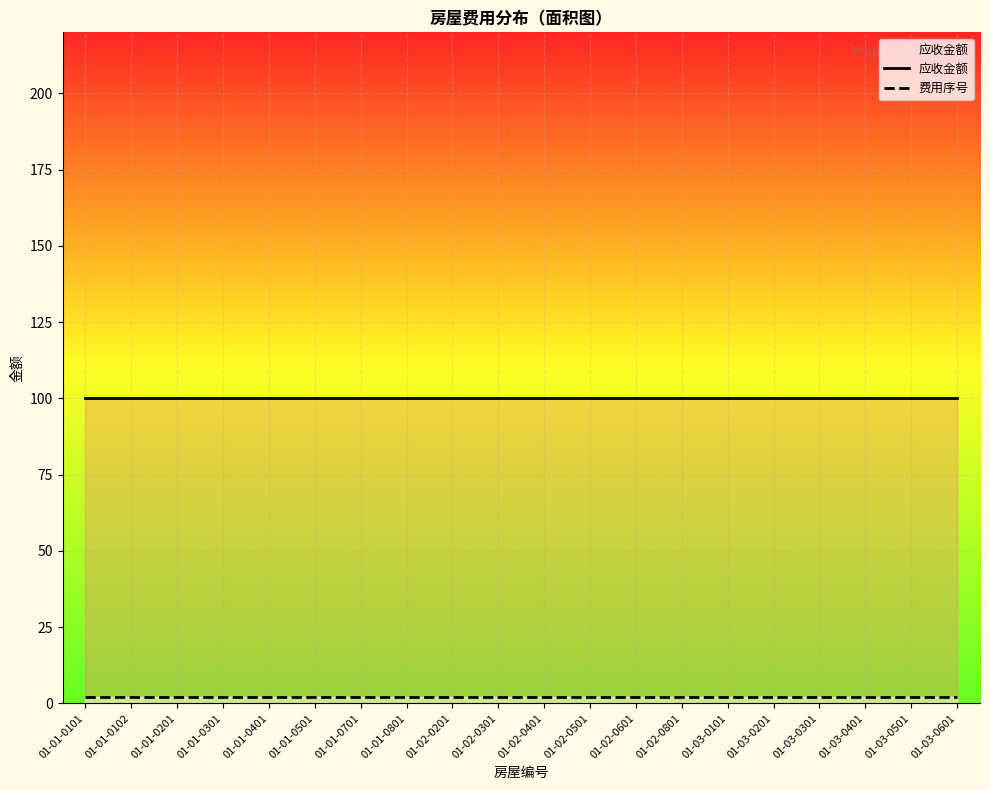

The value of 费用序号 at 01-02-0401 is 2. True or false?

True